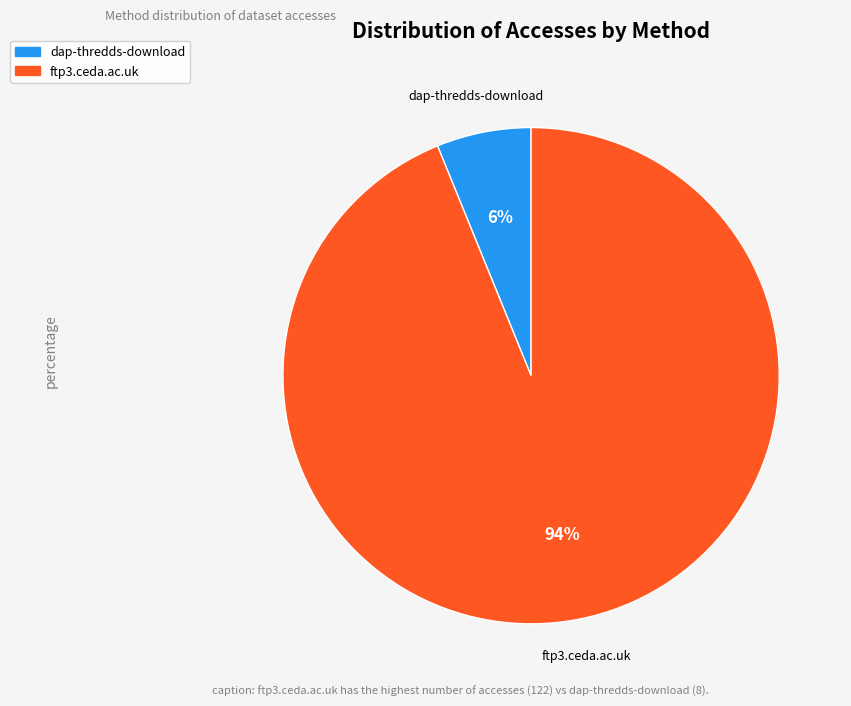

The dap-thredds-download slice represents 1% of the pie. True or false?

False